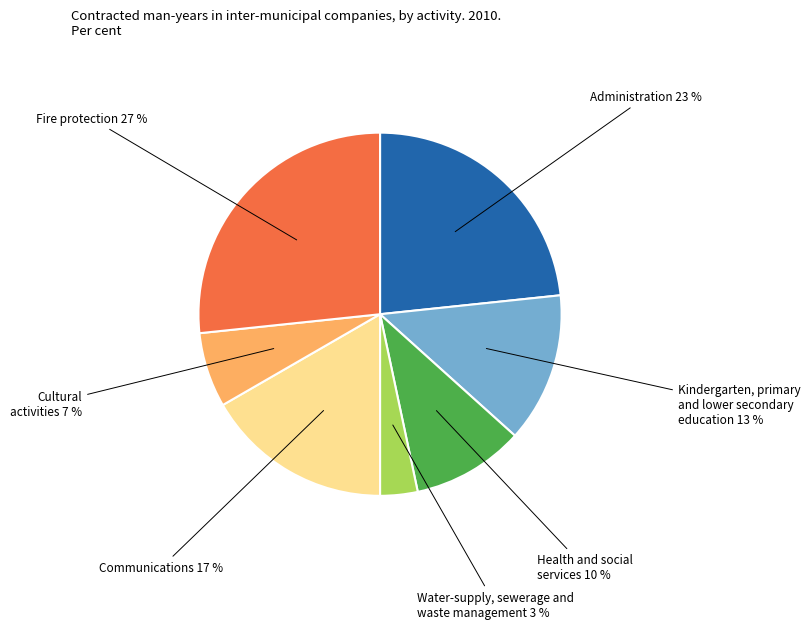

To the nearest percent, what is the average slice percentage?

14%